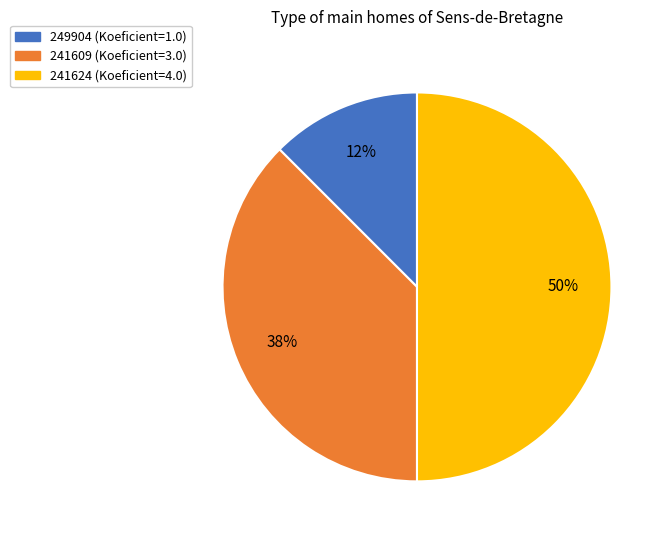

Between 241624 and 241609, which is larger?

241624